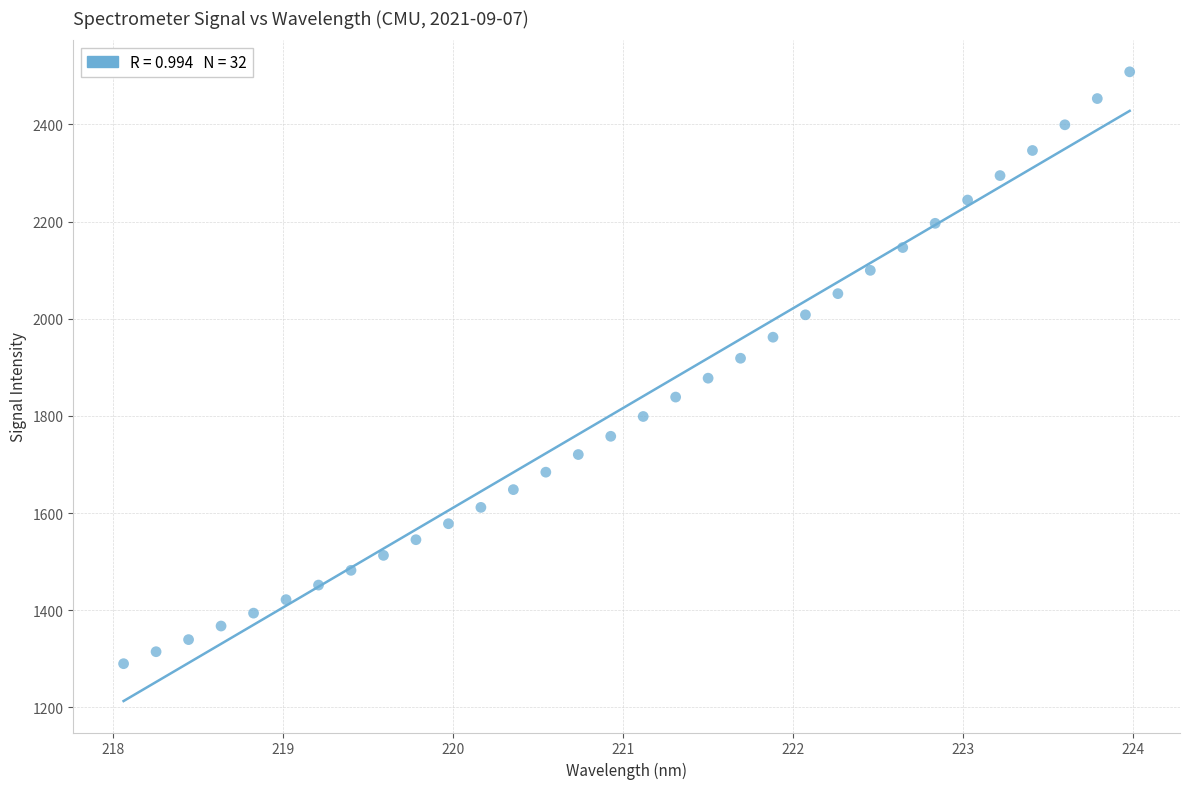

What is the range of Y values (max minus min)?

1218.1